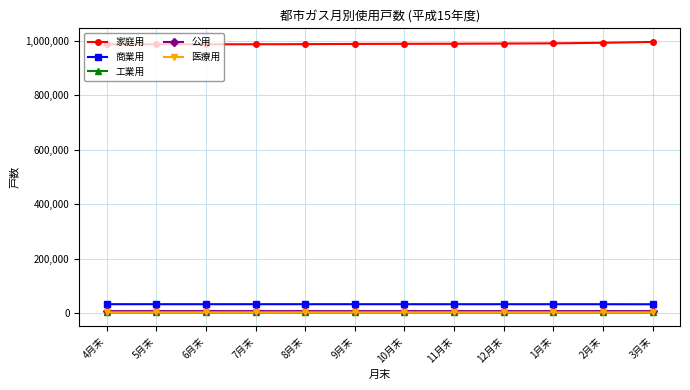

What is the maximum value shown in the chart?

995928